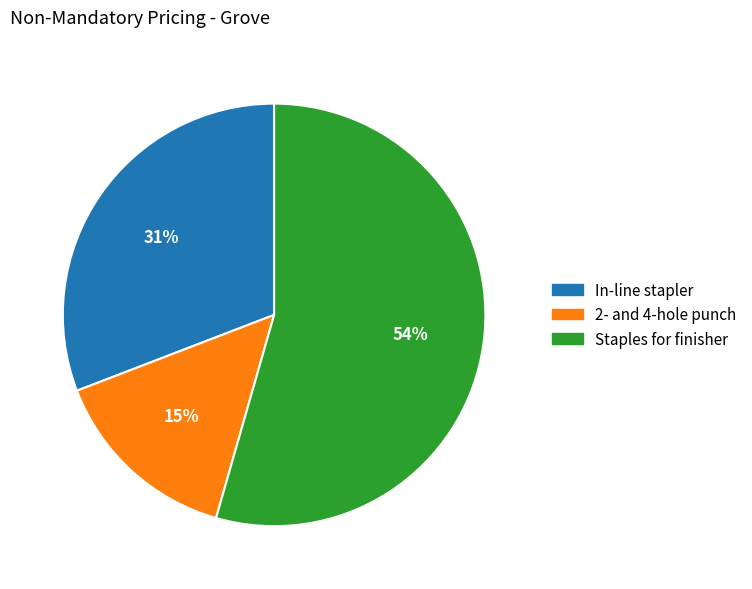

Rank the categories by value from highest to lowest.

Staples for finisher, In-line stapler, 2- and 4-hole punch